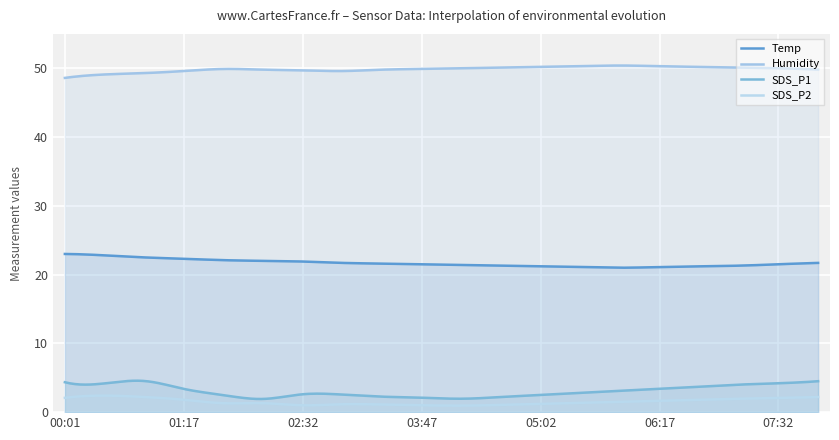

How many categories are shown in the chart?

300